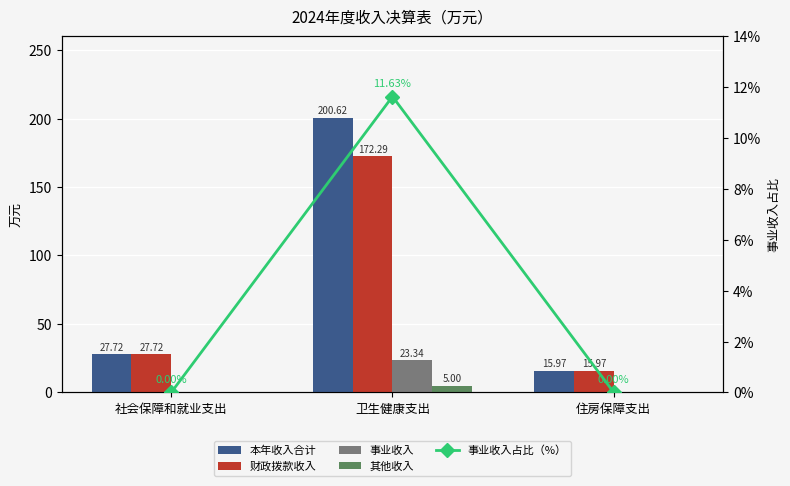

What are all the series names shown in the legend?

本年收入合计, 财政拨款收入, 事业收入, 其他收入, 事业收入占比（%）